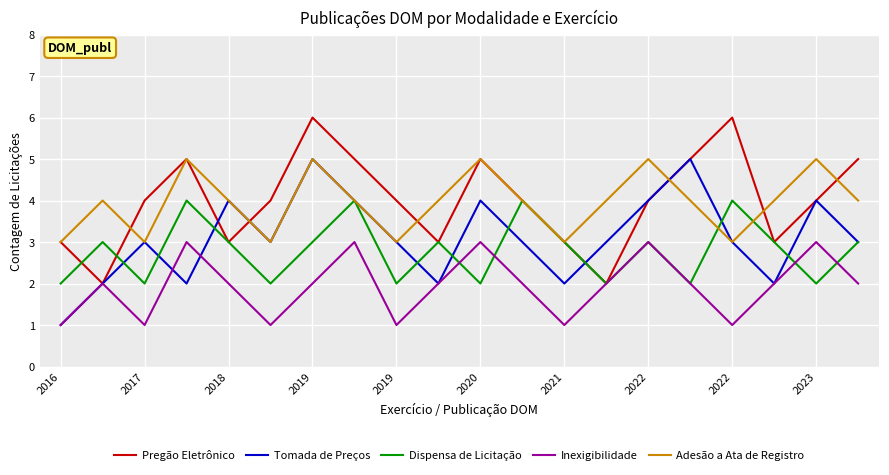

What is the maximum value shown in the chart?

6